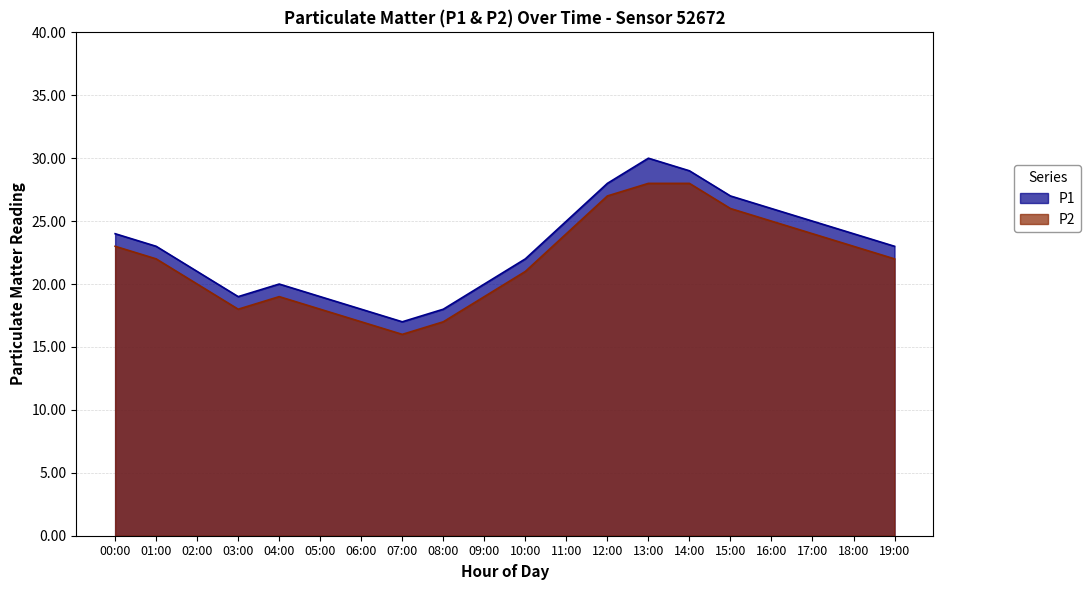

True or false: P2 and P1 cross at least once.

False